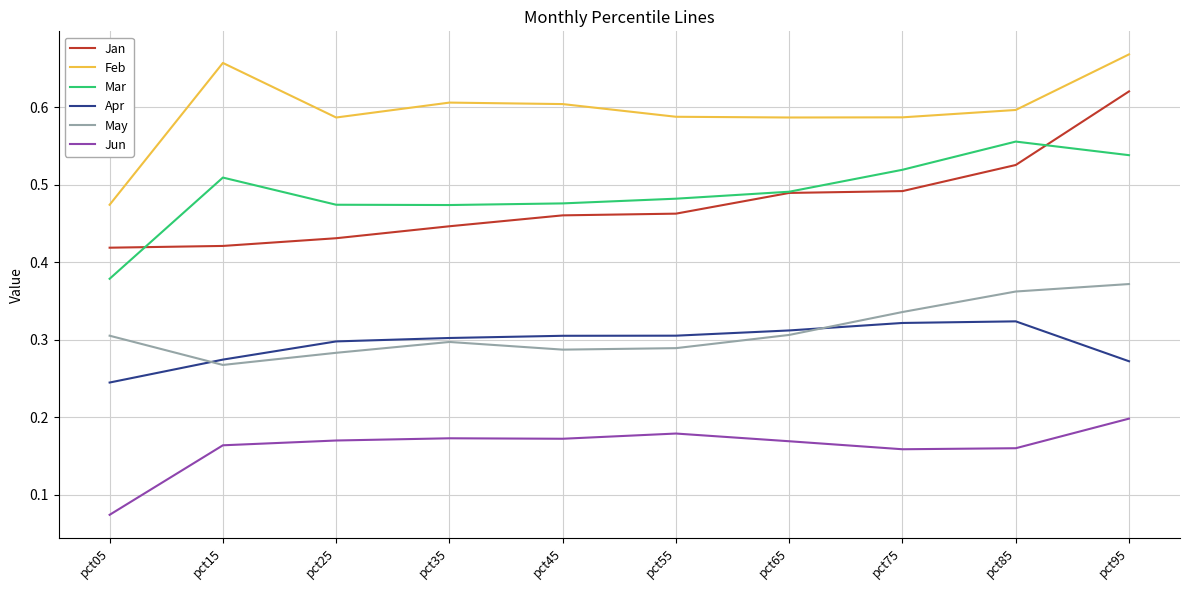

Is the value of Jan at pct05 greater than the value of Apr at pct15?

Yes